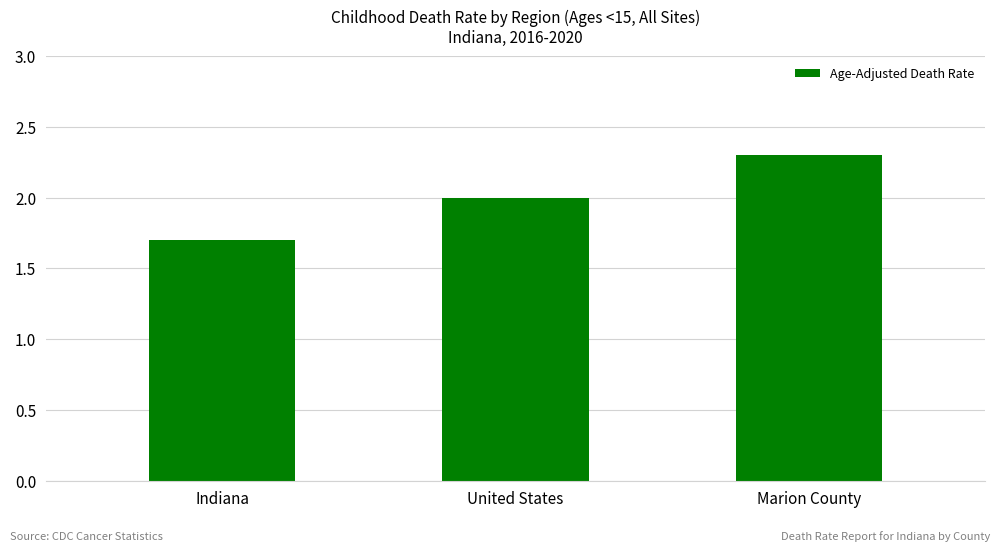

What is the smallest value displayed?

1.7